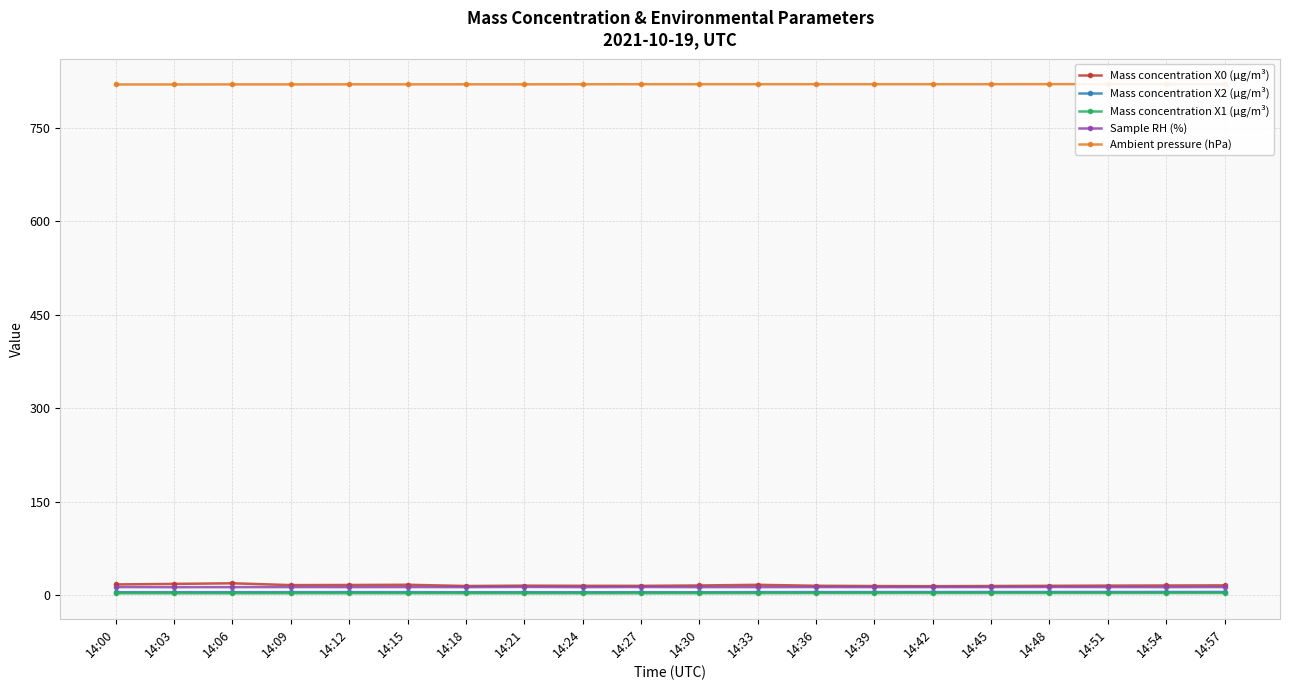

Where is the first local minimum for Mass concentration X1 (μg/m³)?

14:06